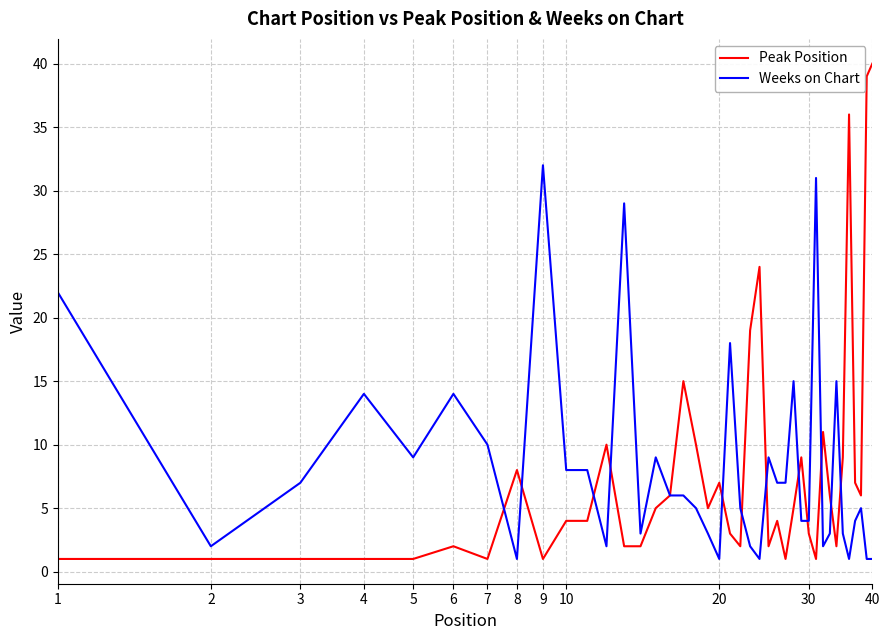

What is the maximum value for Weeks on Chart?

32